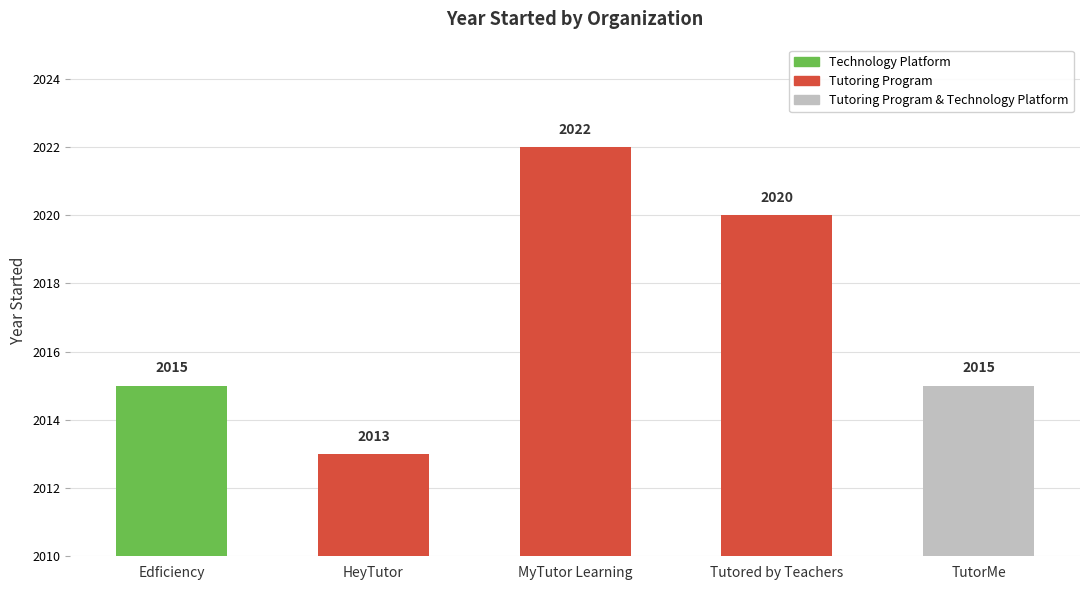

What is the difference between the maximum and minimum values?

9